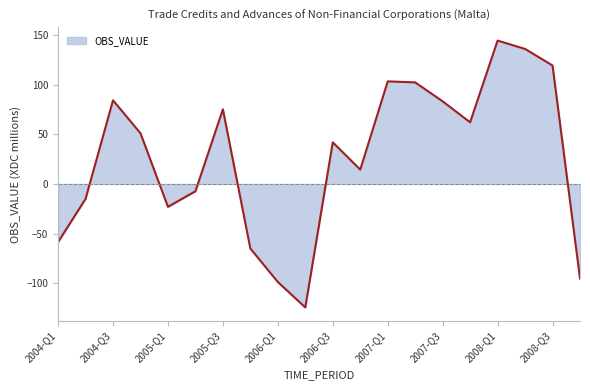

What is the greatest value displayed?

144.6